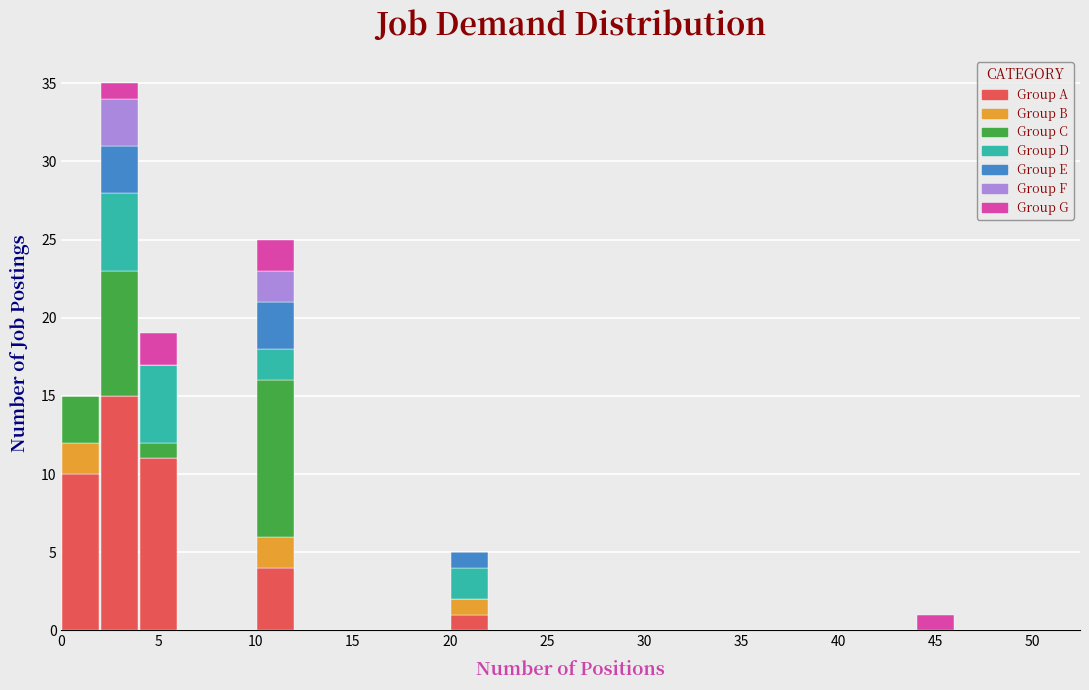

Which range on the x-axis has the tallest stacked bar (by total height)?

2 to 4